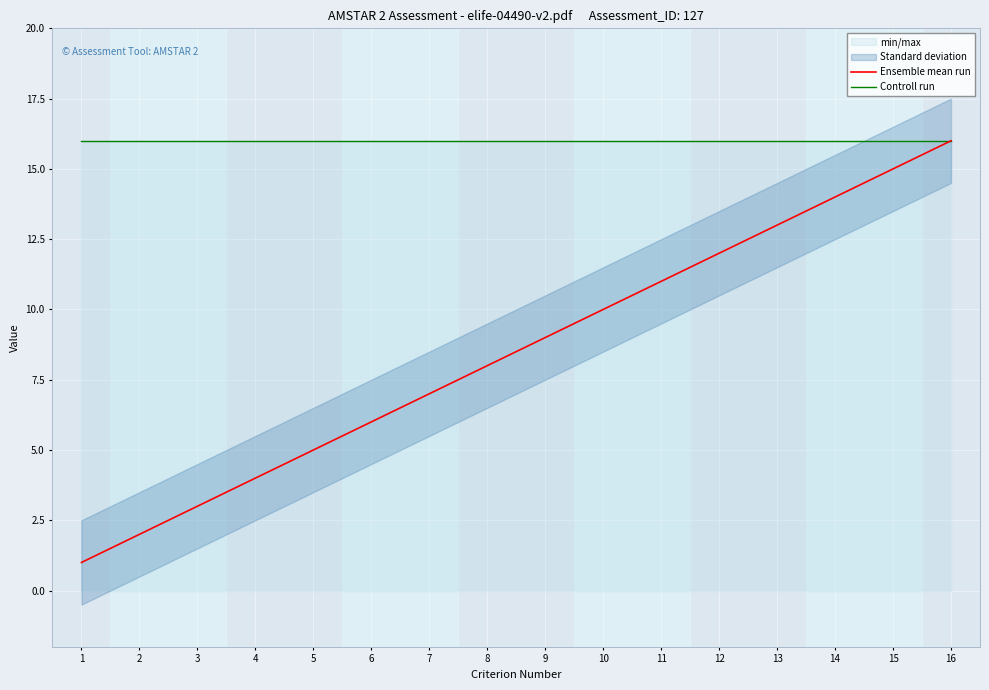

Which category has the highest value in the Ensemble mean run series?

16